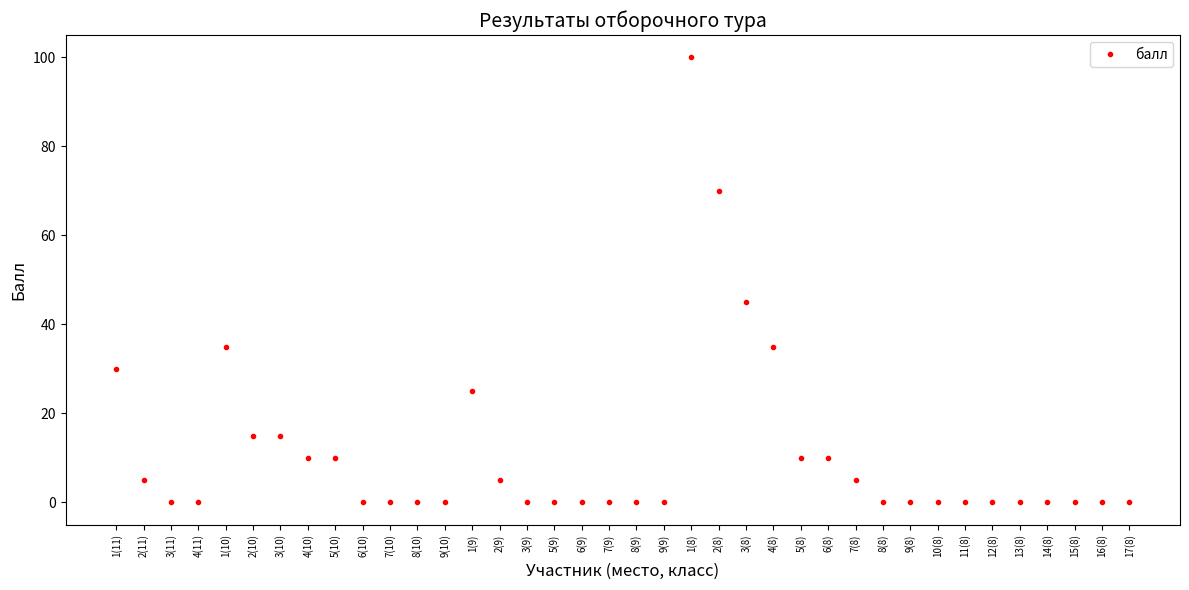

How many series are shown in this chart?

1